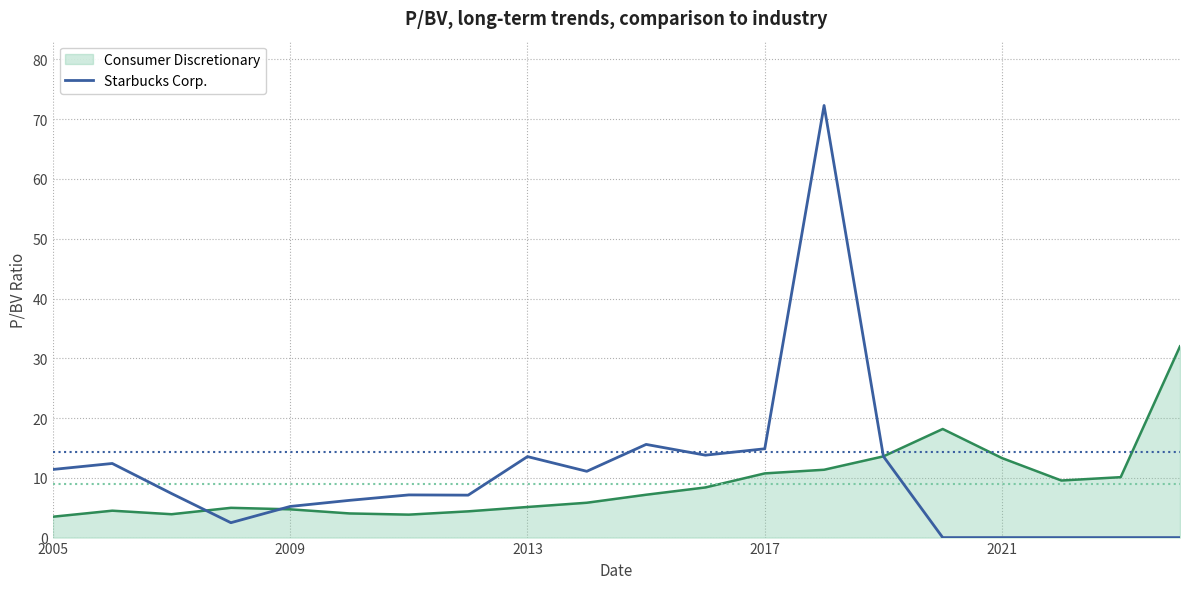

Which series has the widest spread of values?

Starbucks Corp.